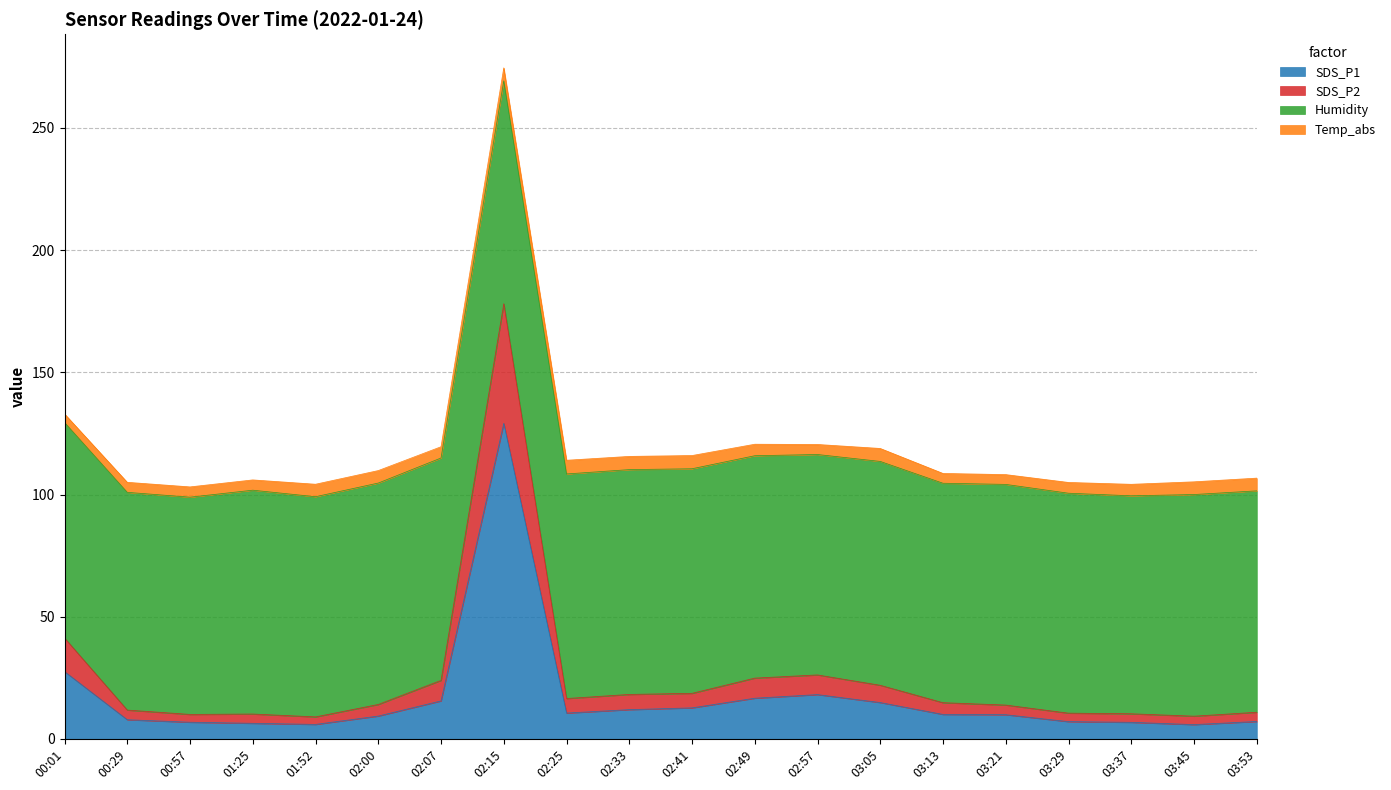

At which category is the sum across all series the highest?

02:15